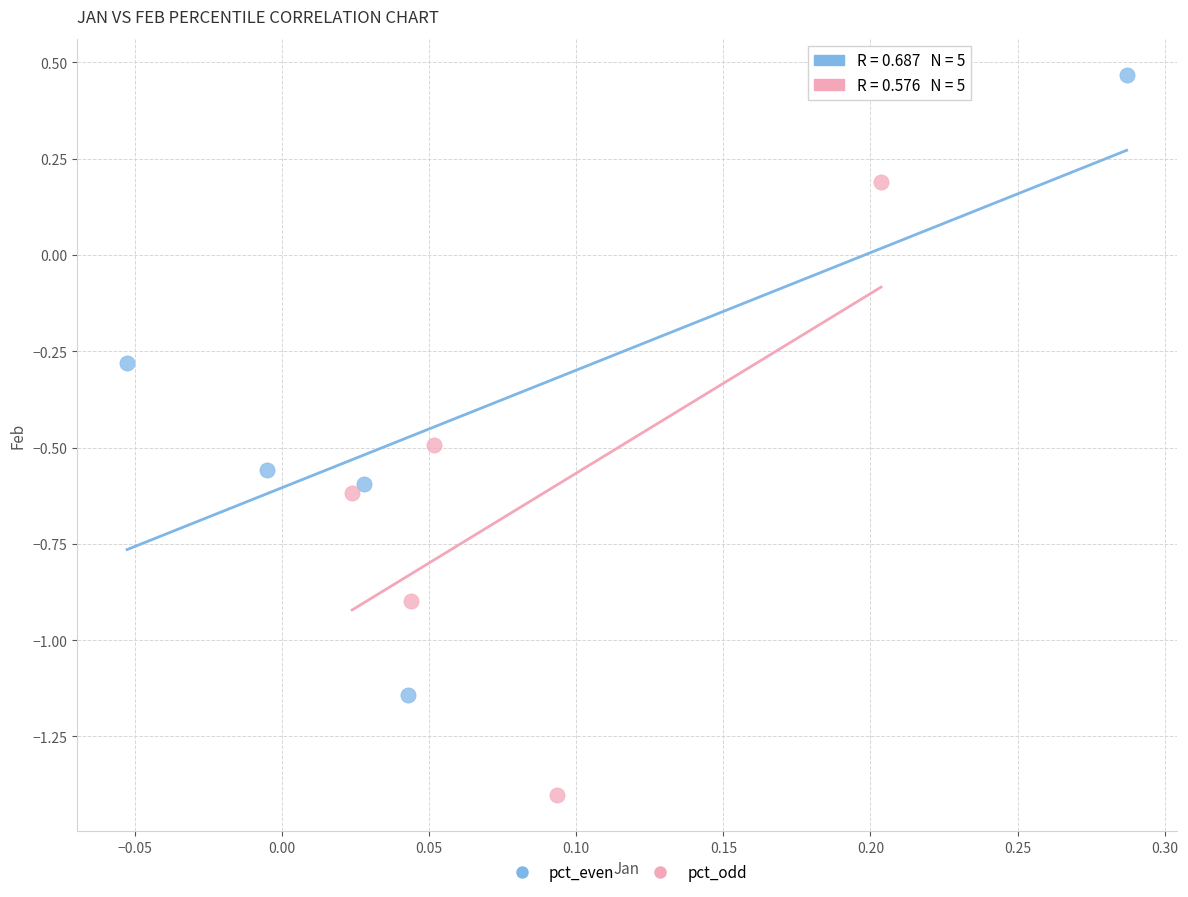

Which series reaches the maximum Y coordinate?

pct_even